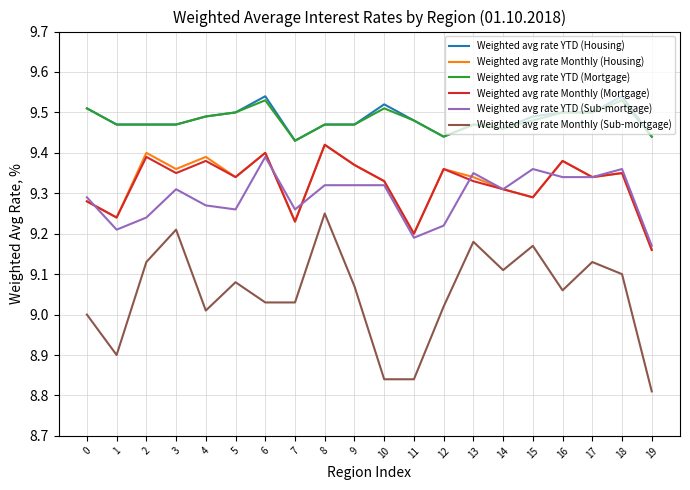

What is the total value across all series at 5?

56.0